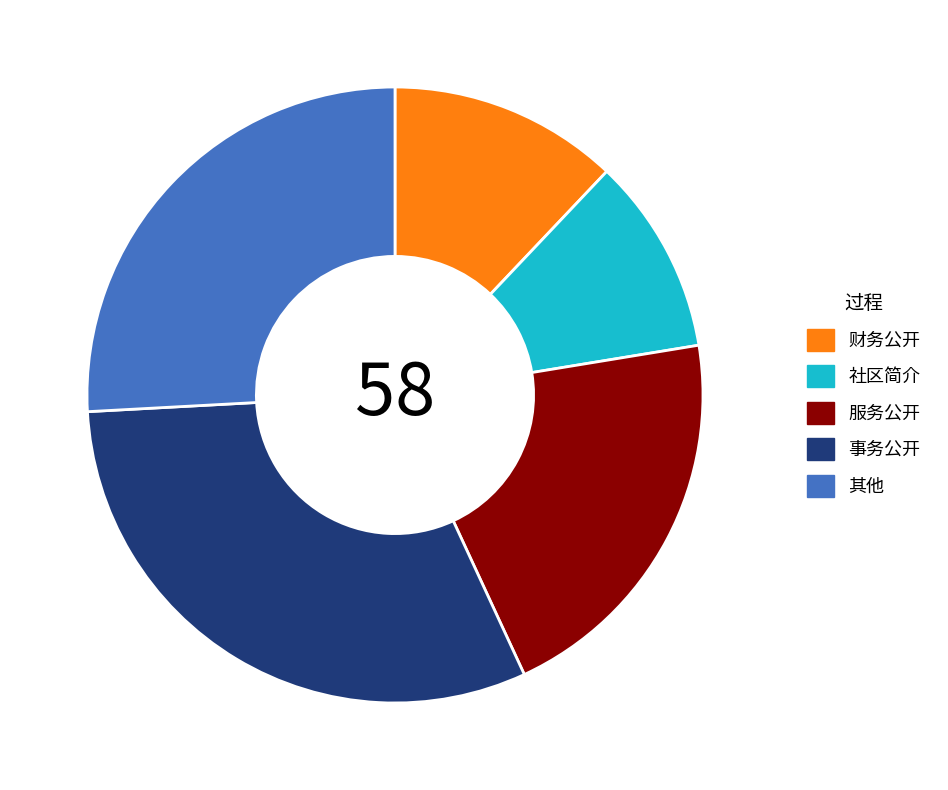

Is it true that 服务公开 is 26% of the pie?

False